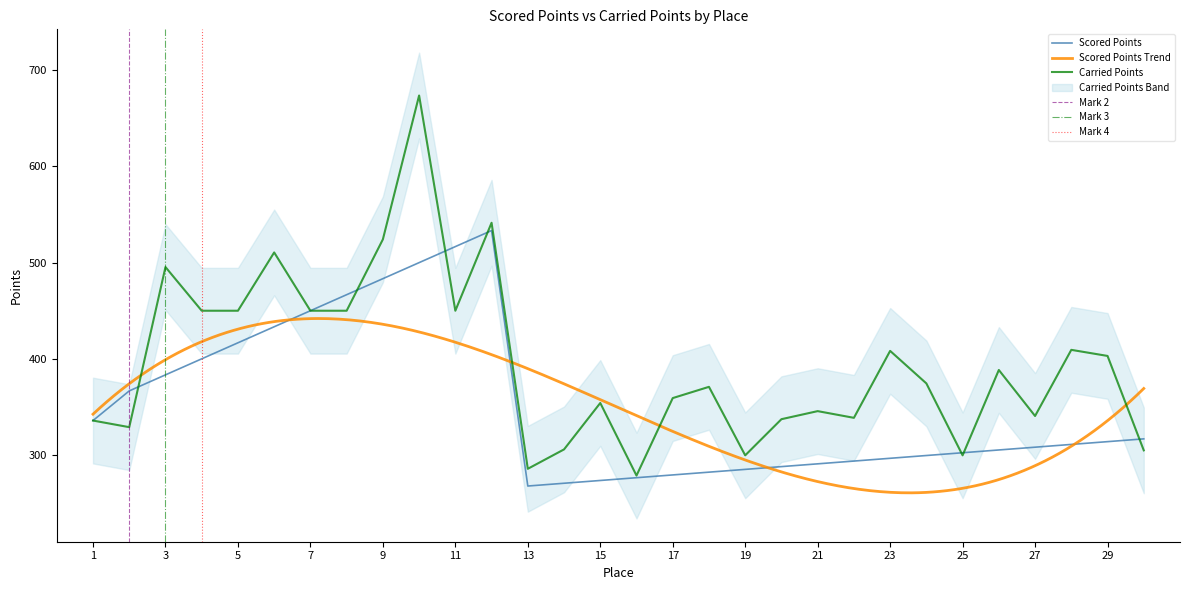

Is this an area chart (filled region under the line)?

No